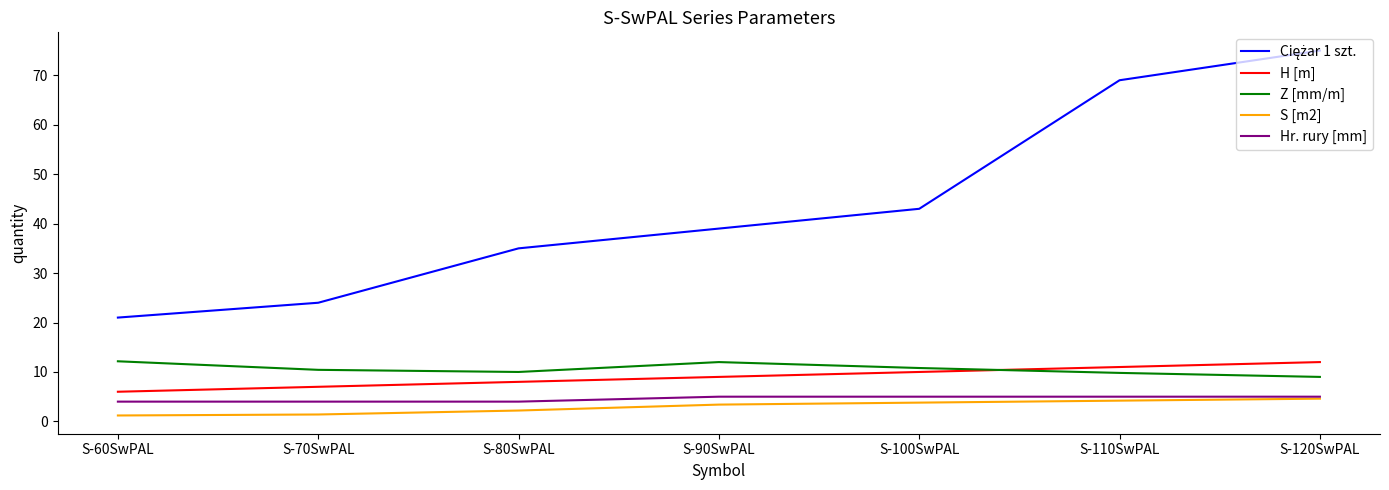

How many H [m] values are between 7 and 11?

5